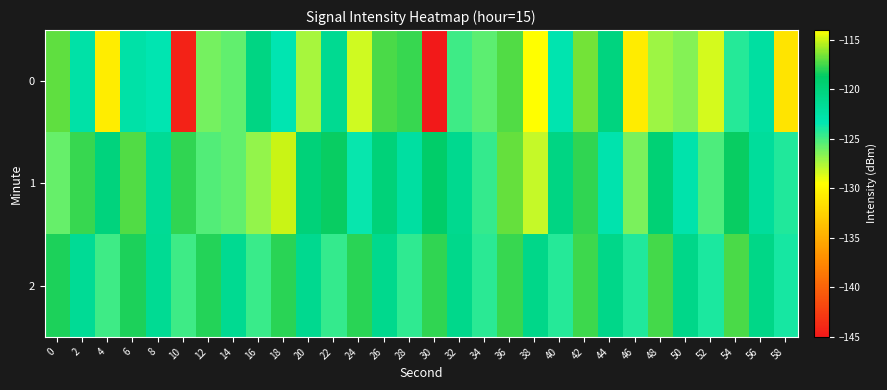

What is the spread (max minus min) of values at 50?

5.7